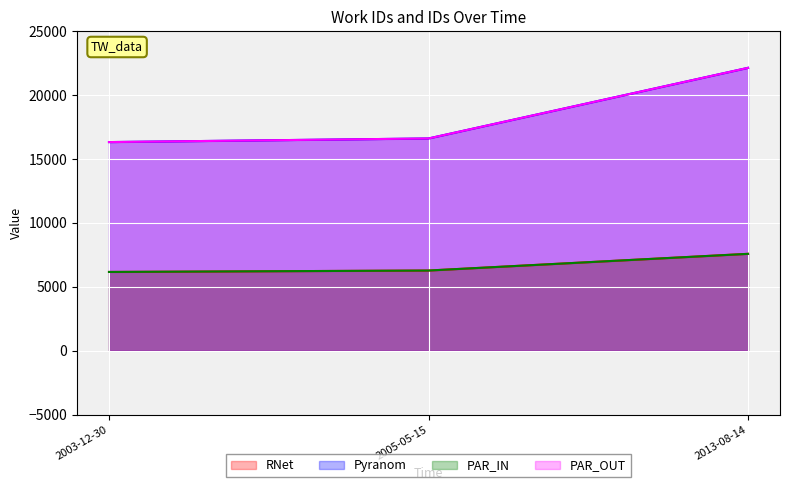

At which category is the sum across all series the highest?

2013-08-14